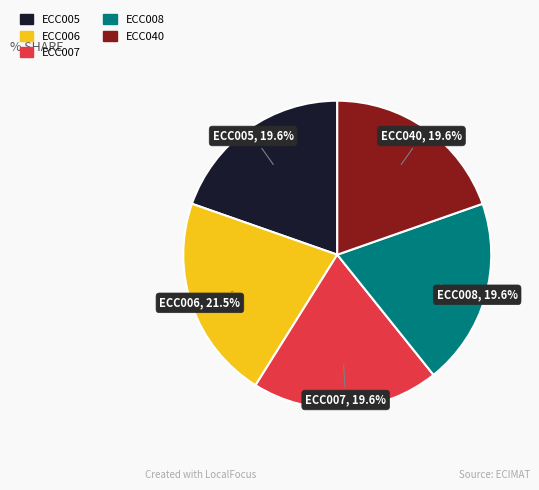

How many slices are in this pie chart?

5